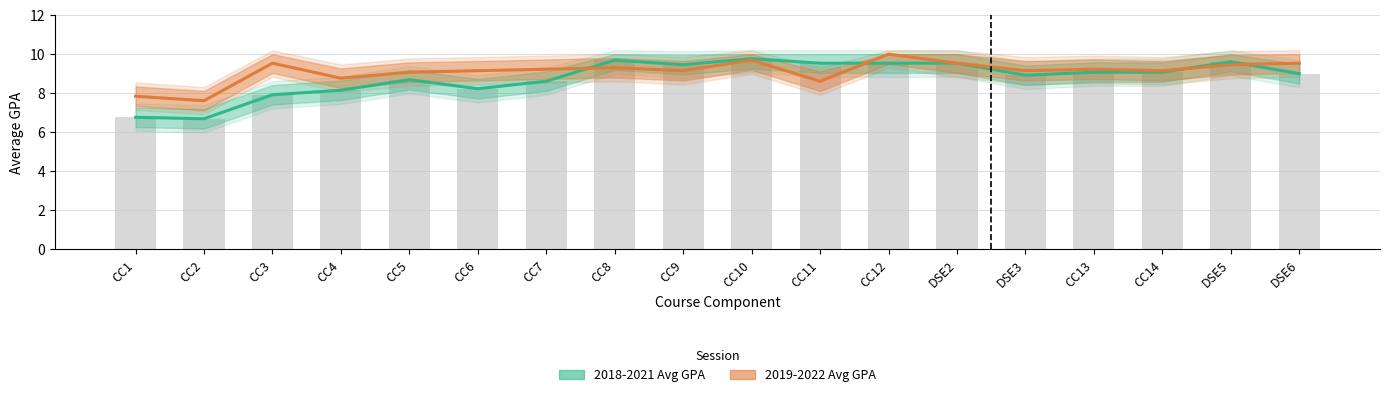

Which label corresponds to the largest value in the chart?

CC12